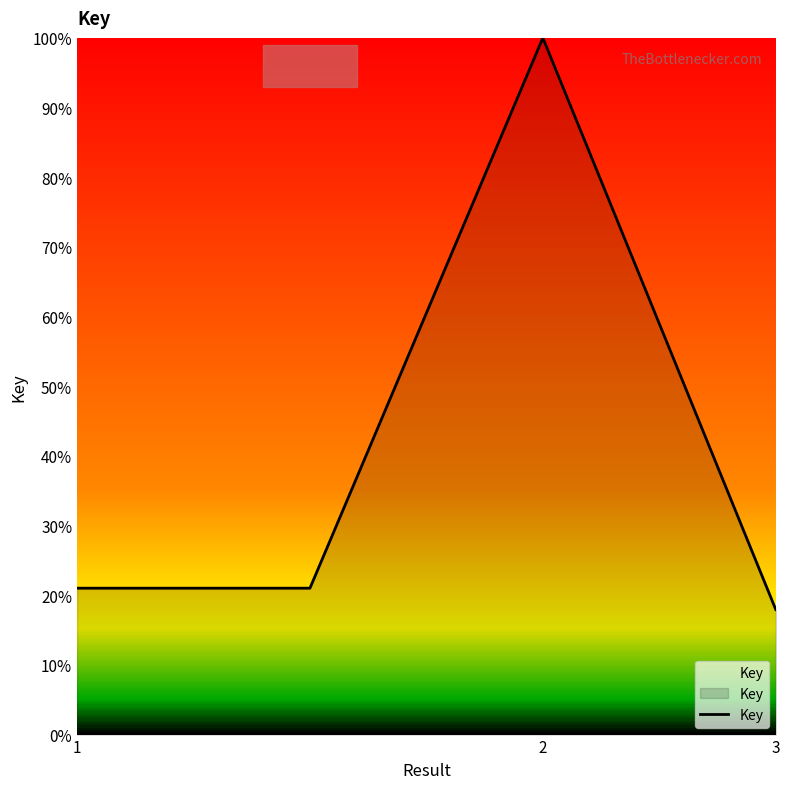

True or false: the data has more than 1 interior local peaks.

False